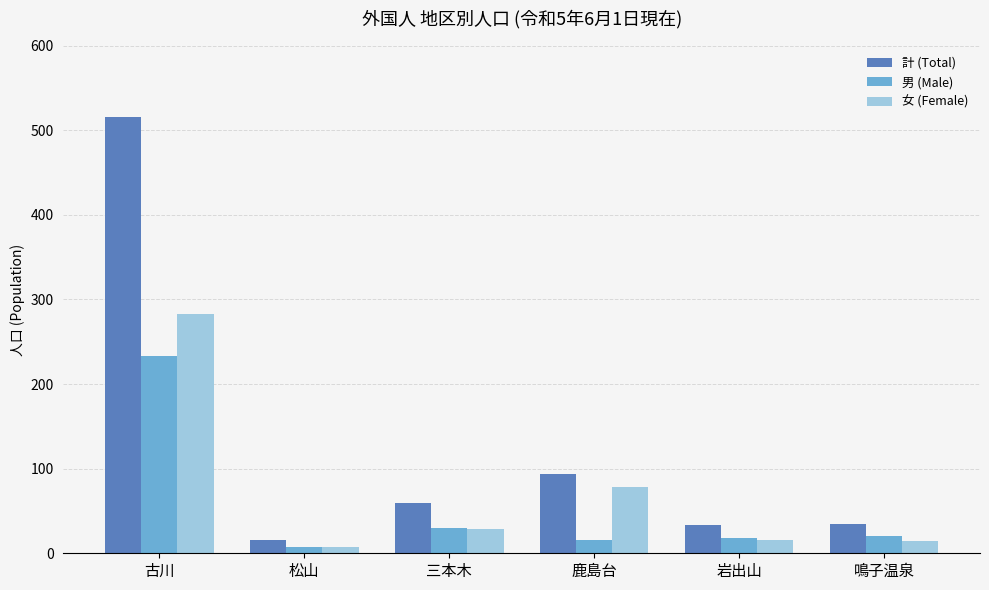

At which category is the sum across all series the highest?

古川